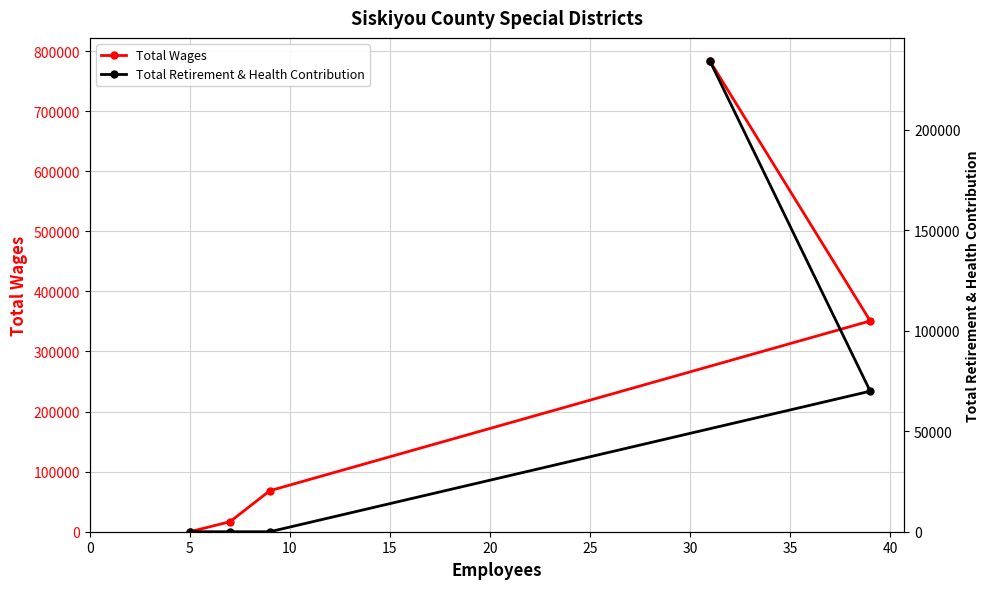

What is the maximum value for Total Wages?

782756